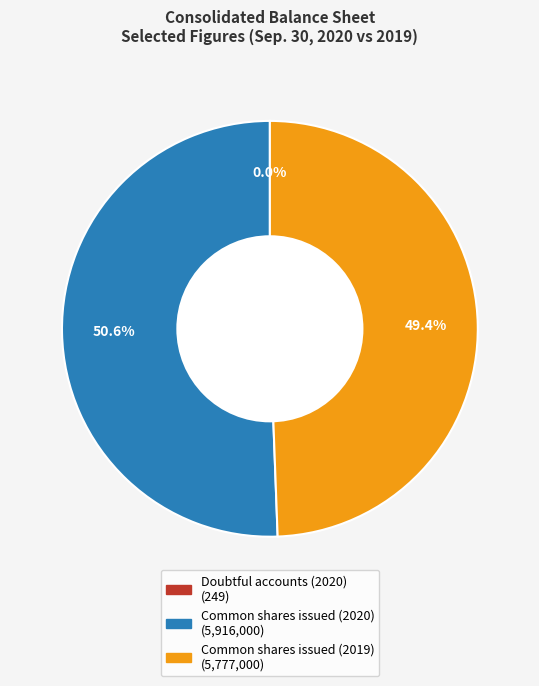

Which slice is the largest?

Common shares issued (2020)